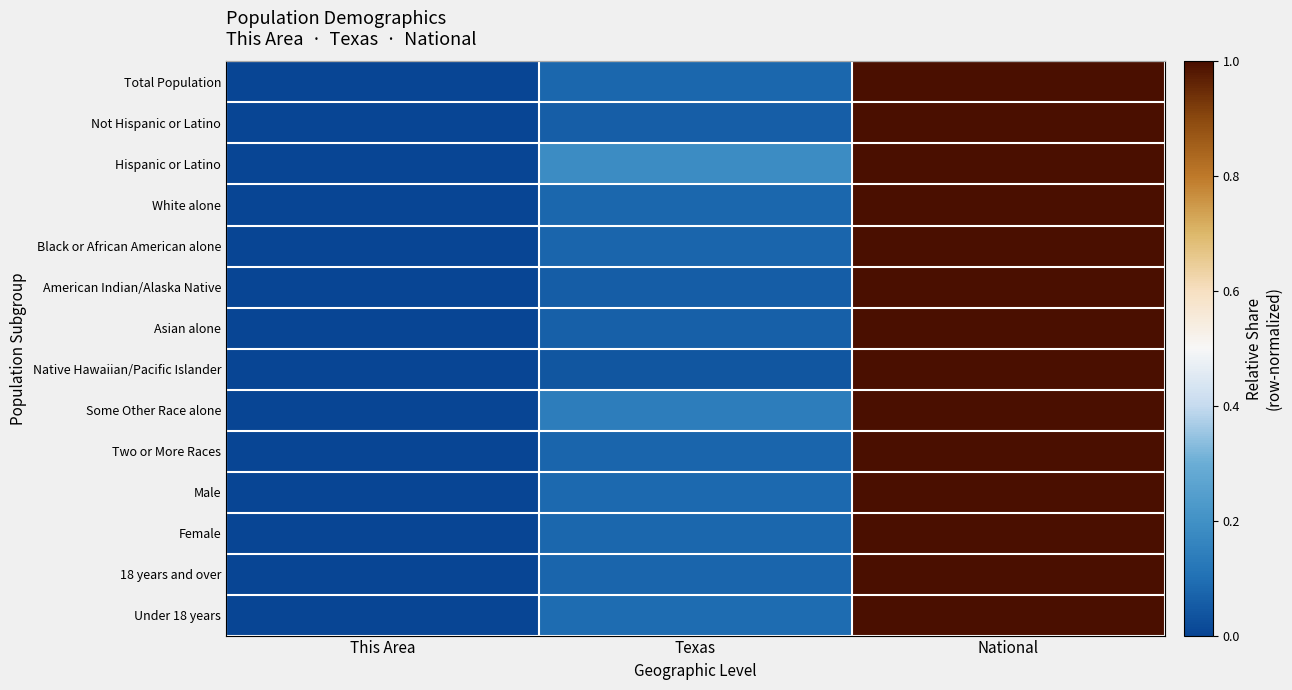

The value of Under 18 years at National is 1.7. True or false?

False